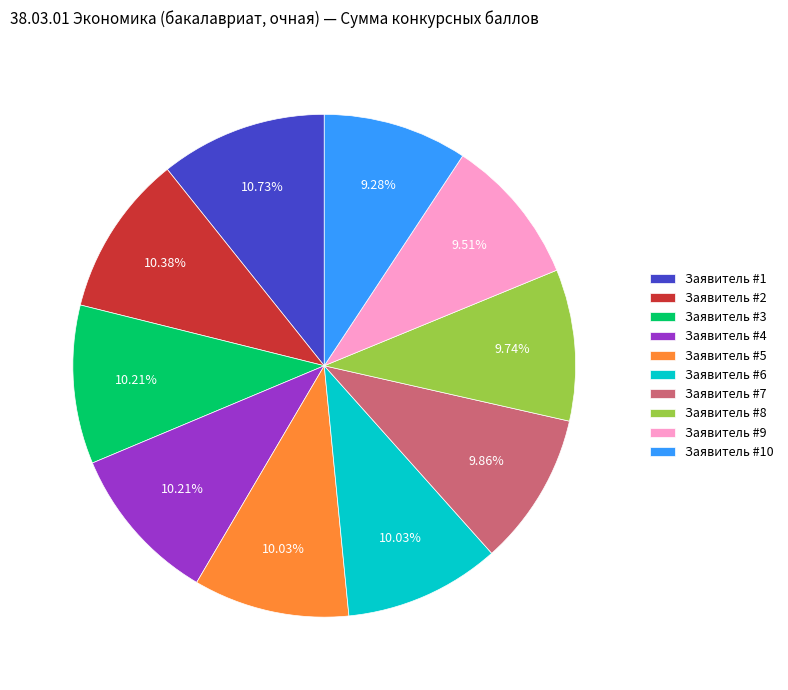

To the nearest percent, what is the average slice percentage?

10%